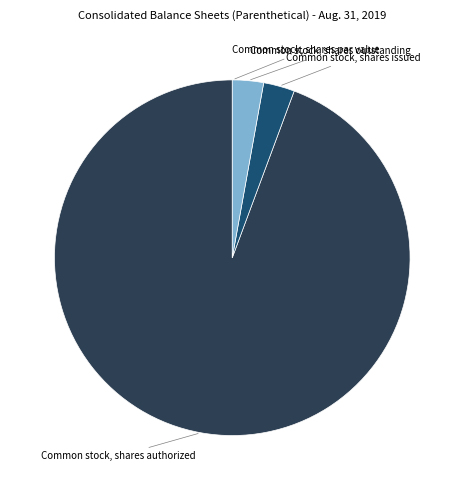

Is there a majority slice in this chart?

Yes